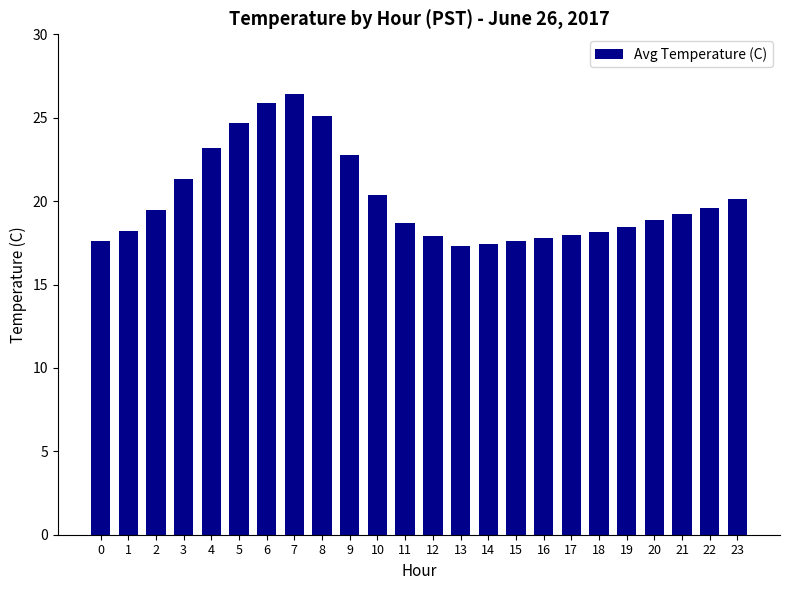

What is the average value?

20.2